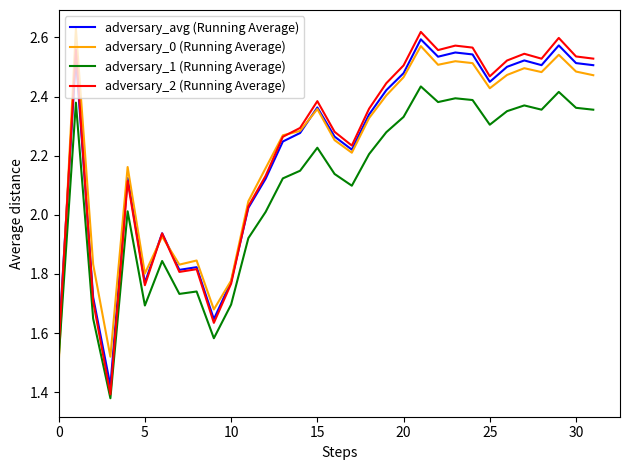

True or false: adversary_1 (Running Average) and adversary_avg (Running Average) cross at least once.

False